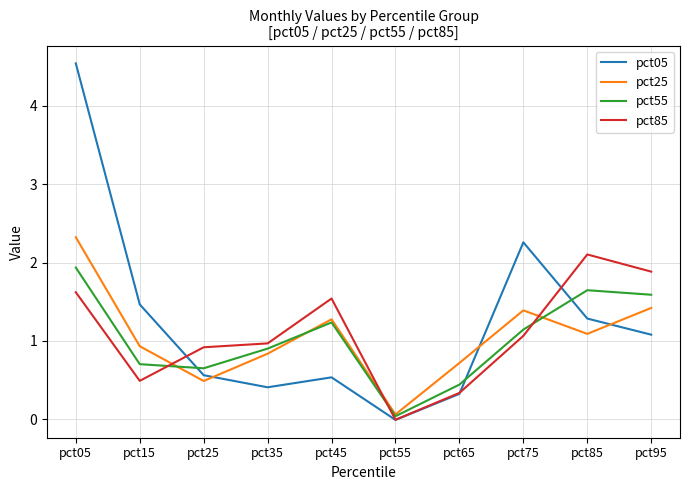

The pct05 series shows 0.3 at pct65. True or false?

True